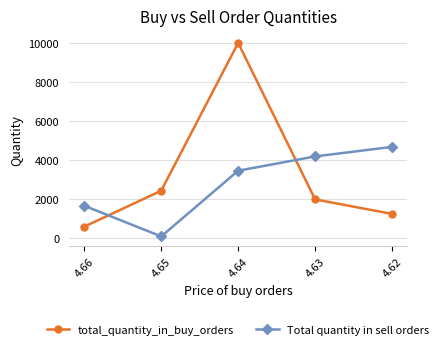

Where is Total quantity in sell orders nearest to the value 2396?

4.66